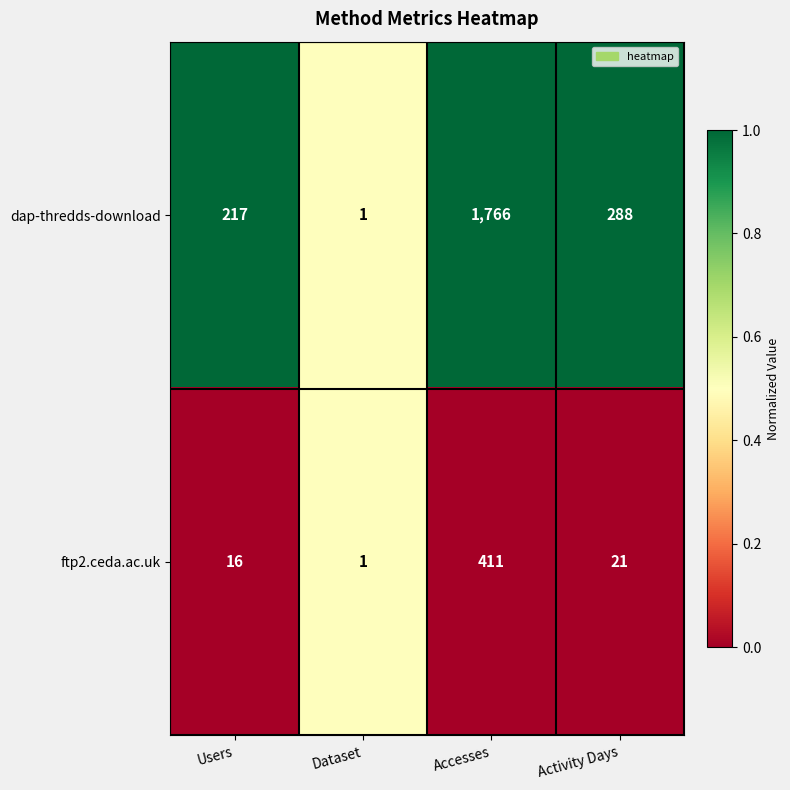

Where does the dap-thredds-download series first go above 288?

Accesses